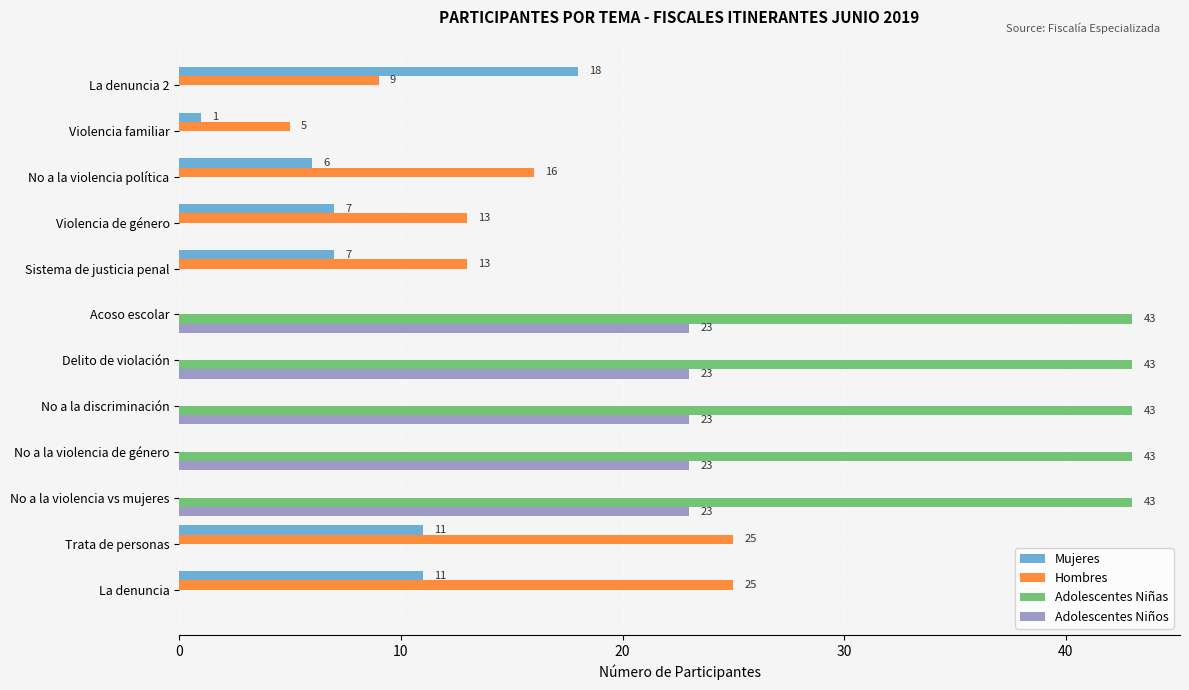

What is the maximum value for Hombres?

25